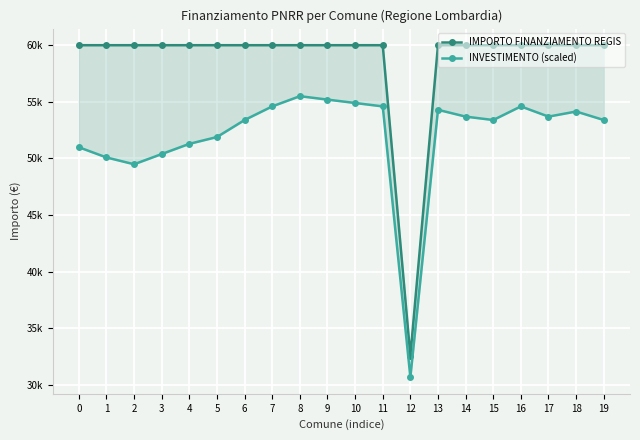

At which category does INVESTIMENTO (scaled) reach its first local valley?

2